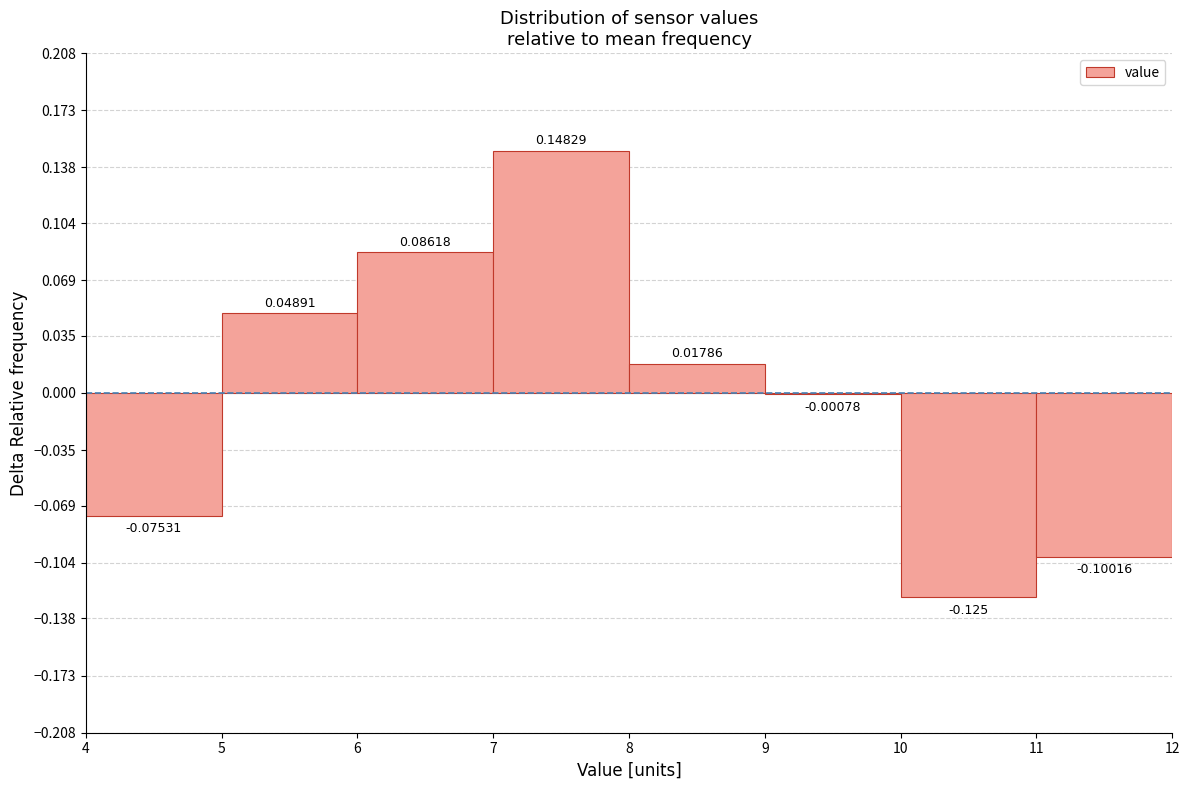

What is the height of the bar covering 8 to 9 on the x-axis?

0.01786